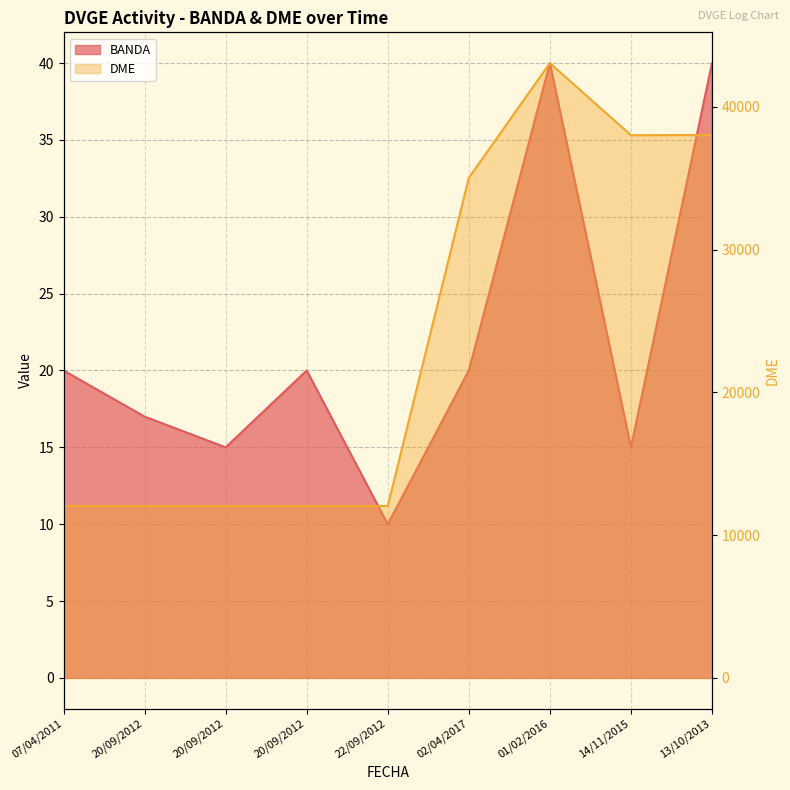

What is the value of the DME point at the 5th from the left?

12040